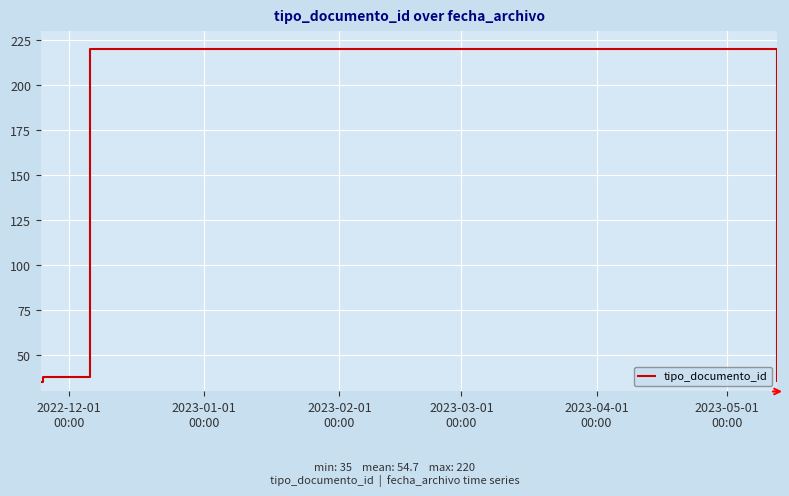

What is the difference between the maximum and minimum values?

185